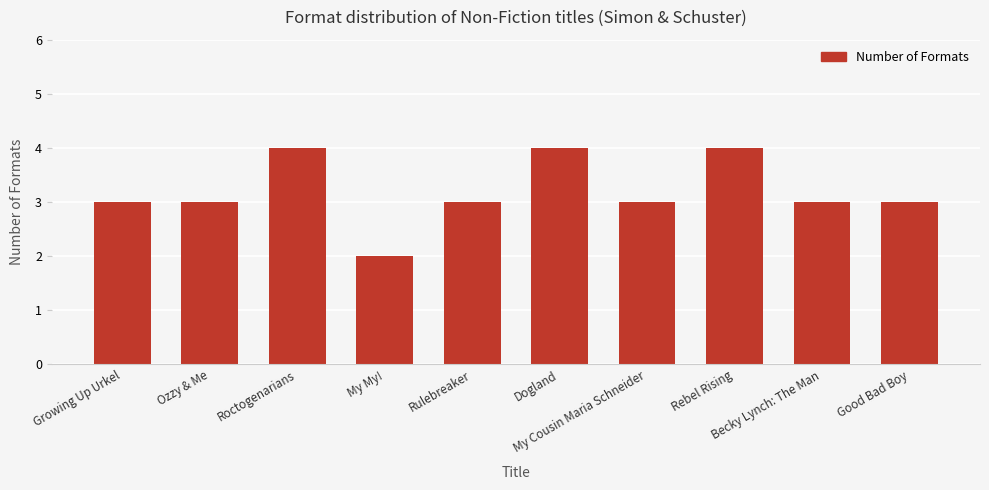

Count the number of data series in this chart.

1